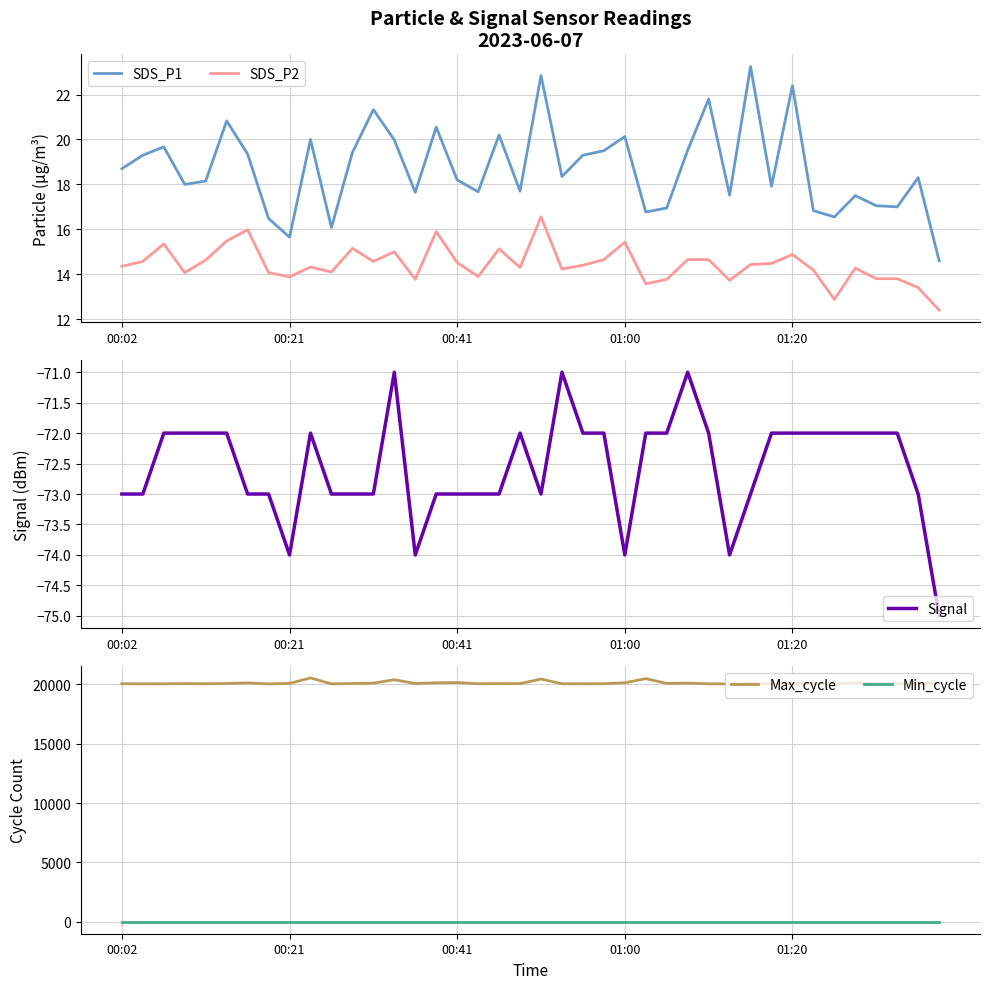

Which series has the widest spread of values?

Max_cycle